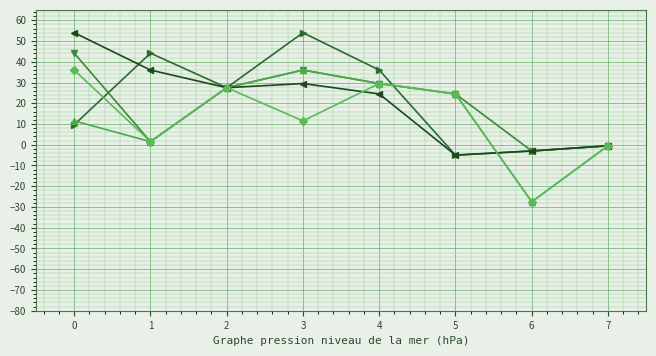

What is the difference between the highest and lowest values at 3?

42.5